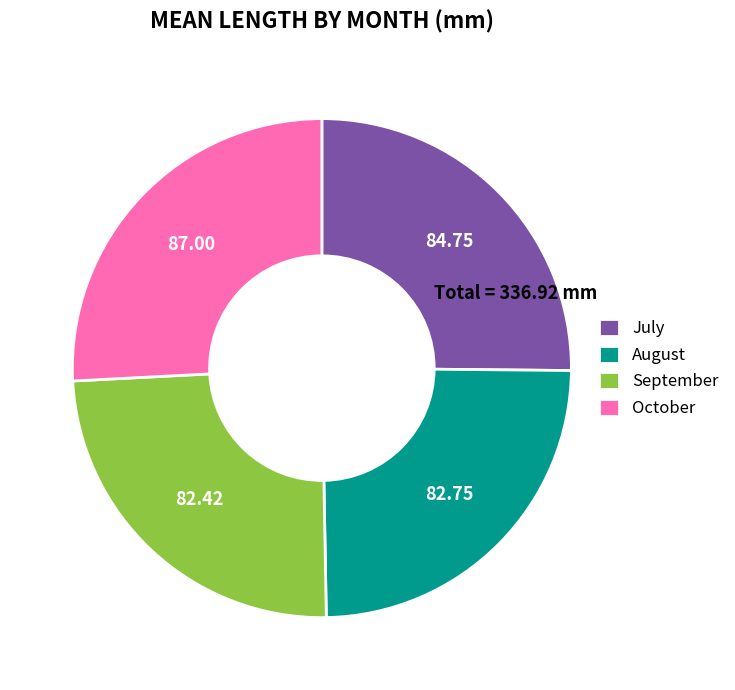

What is the largest slice in the pie chart?

October